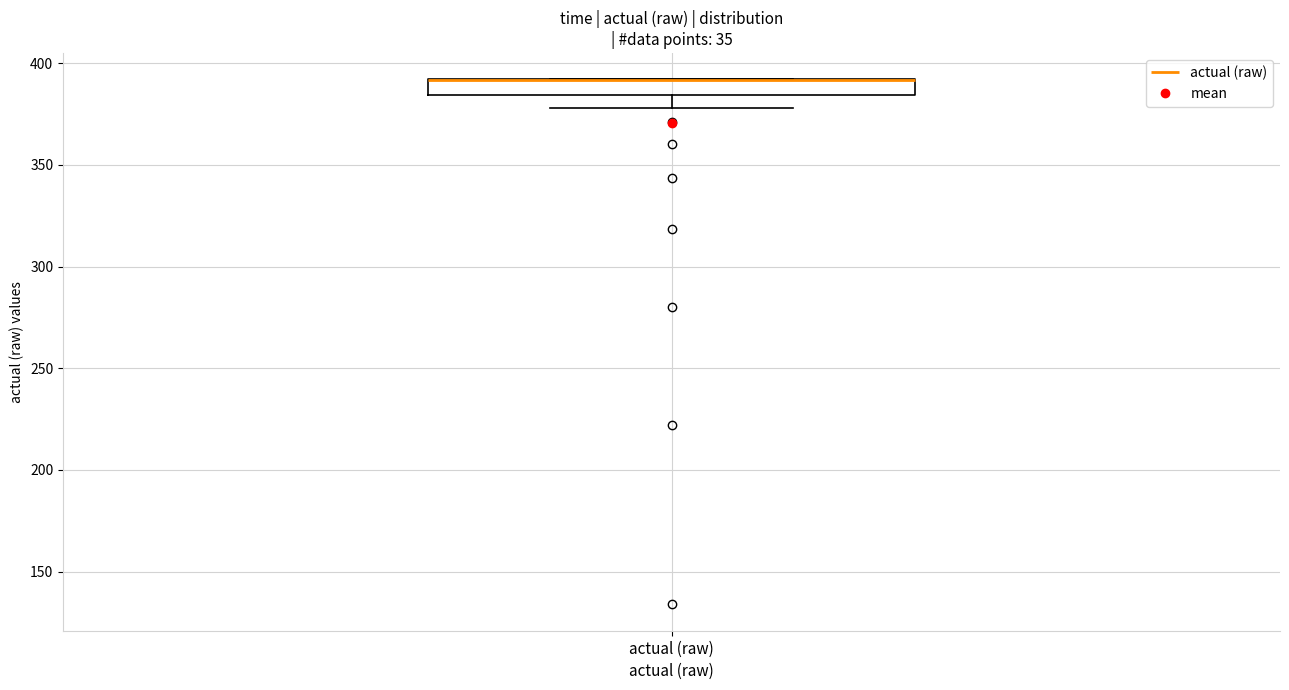

Read this box plot against the y-axis: the position of the median line, the range covered by the box, and the ends of both whiskers. The values are not printed on the chart, so give them approximately, as read against the axis.

median 390 (drawn on the box's upper edge), box 385 to 390, whiskers 380 to 390